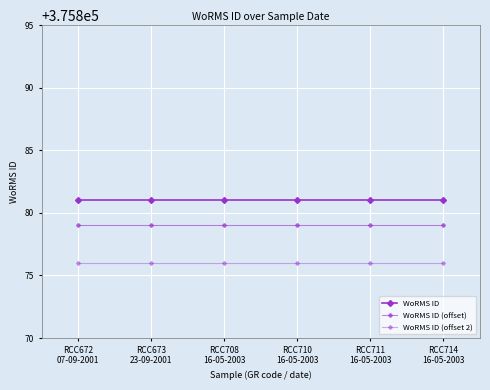

List the labels in order of WoRMS ID (offset) value, largest first.

RCC672
07-09-2001, RCC673
23-09-2001, RCC708
16-05-2003, RCC710
16-05-2003, RCC711
16-05-2003, RCC714
16-05-2003